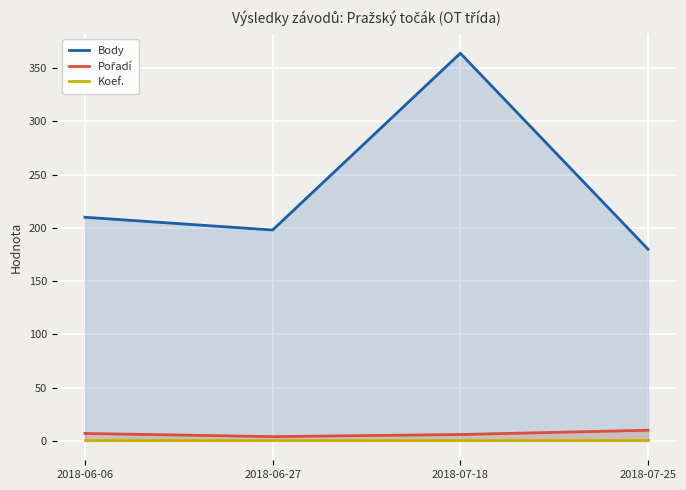

At how many categories does at least one series exceed 293?

1